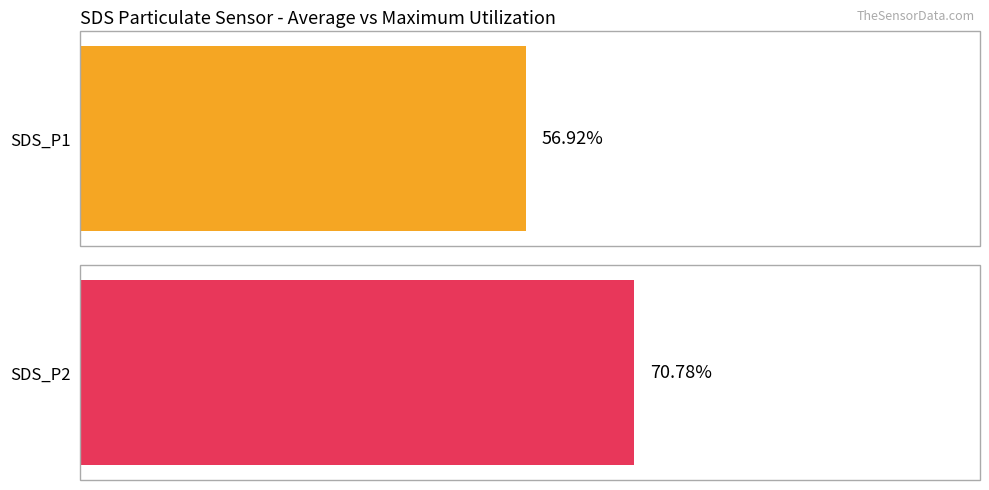

Is it true that SDS_P1 equals 9.4 at 00:22?

False